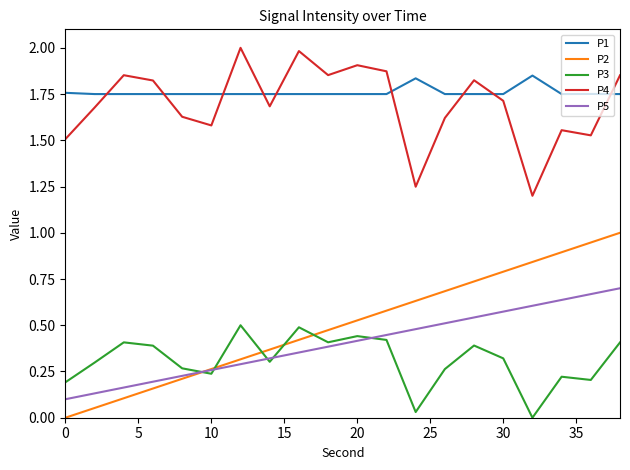

Which series has the widest spread of values?

P2